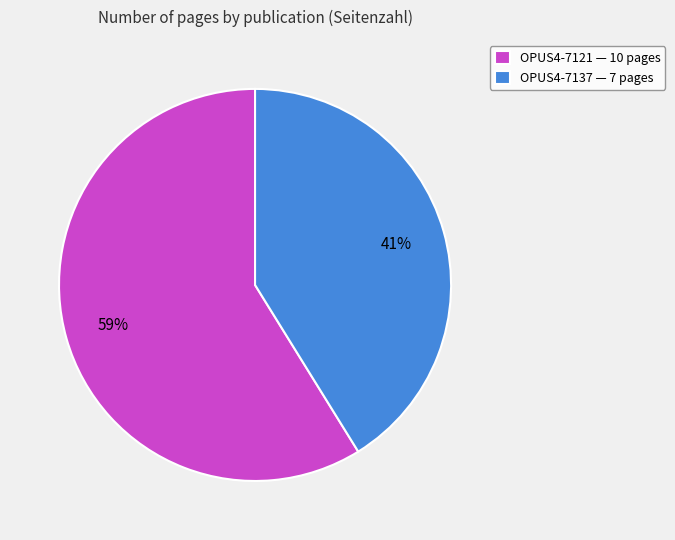

Is it true that OPUS4-7137 is 50% of the pie?

False